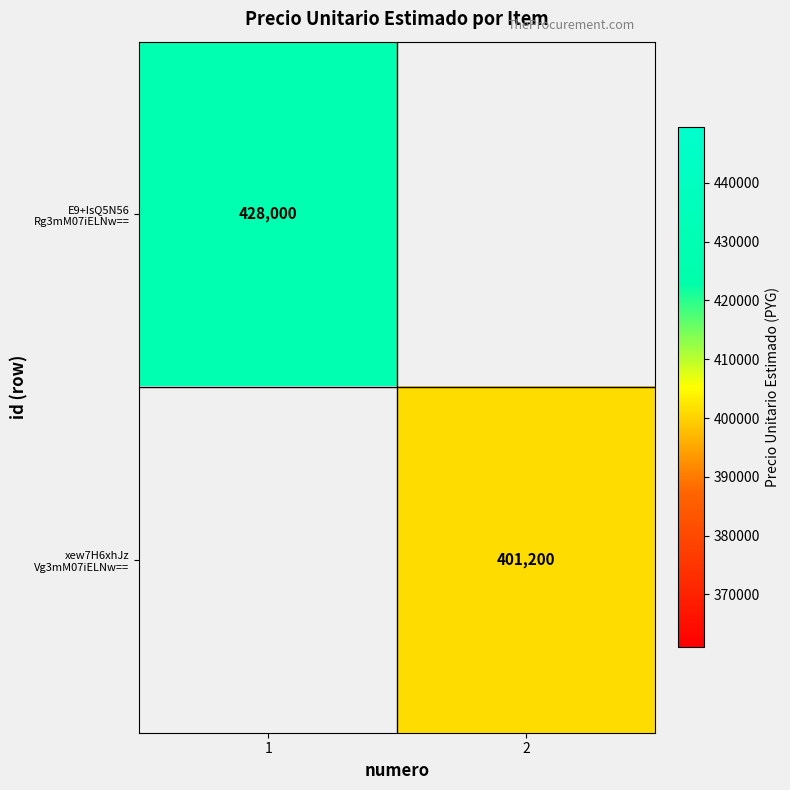

How many categories are shown in the chart?

2